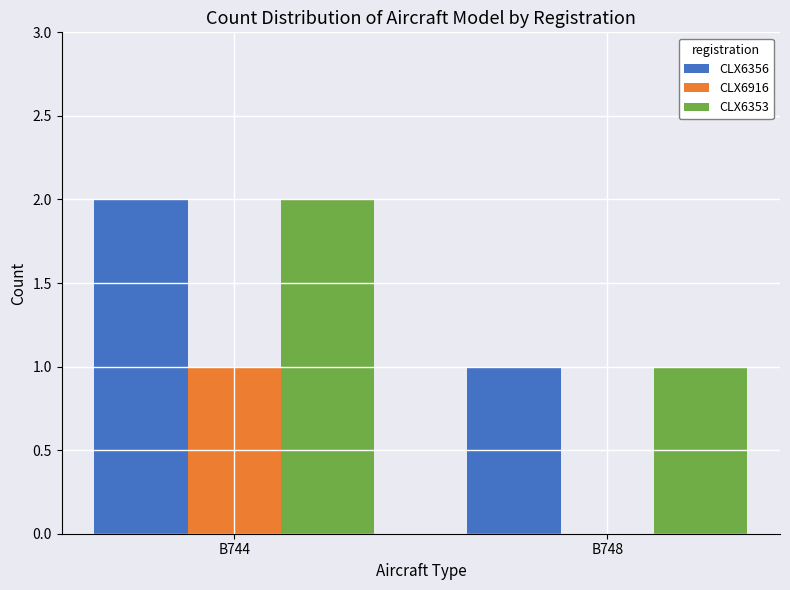

What are all the series names shown in the legend?

CLX6356, CLX6916, CLX6353